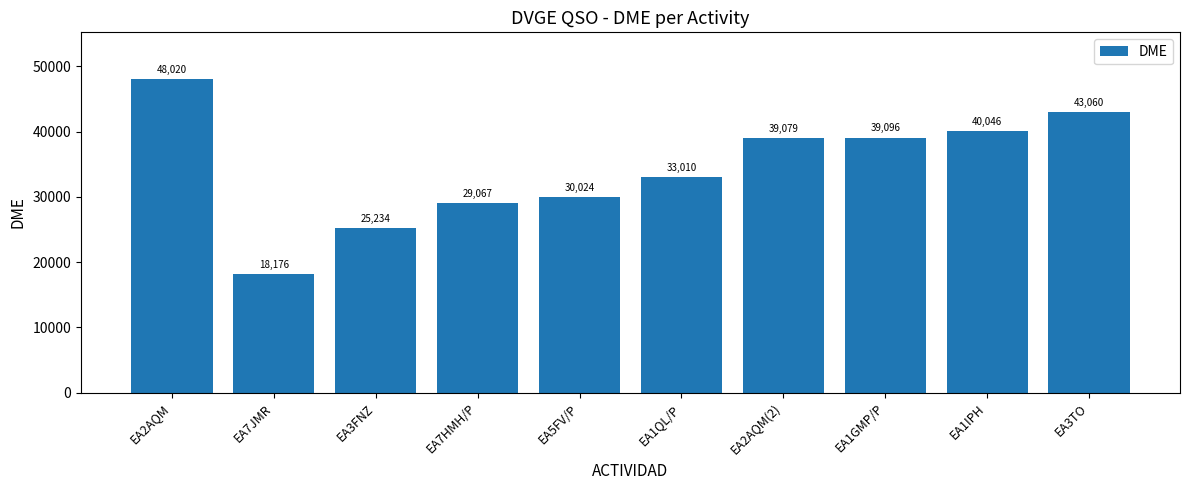

Rank the categories by value from lowest to highest.

EA7JMR, EA3FNZ, EA7HMH/P, EA5FV/P, EA1QL/P, EA2AQM(2), EA1GMP/P, EA1IPH, EA3TO, EA2AQM